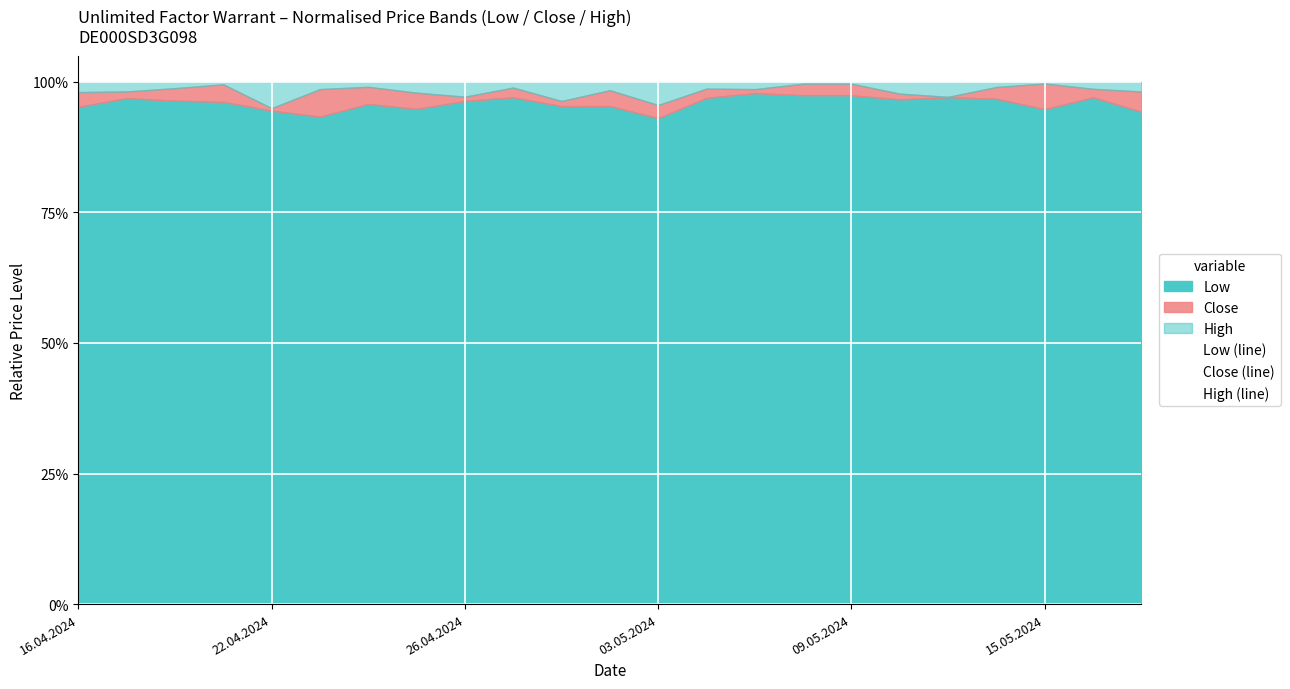

What is the sum of the Low (line) values at 16.04.2024 and 14?

1.9